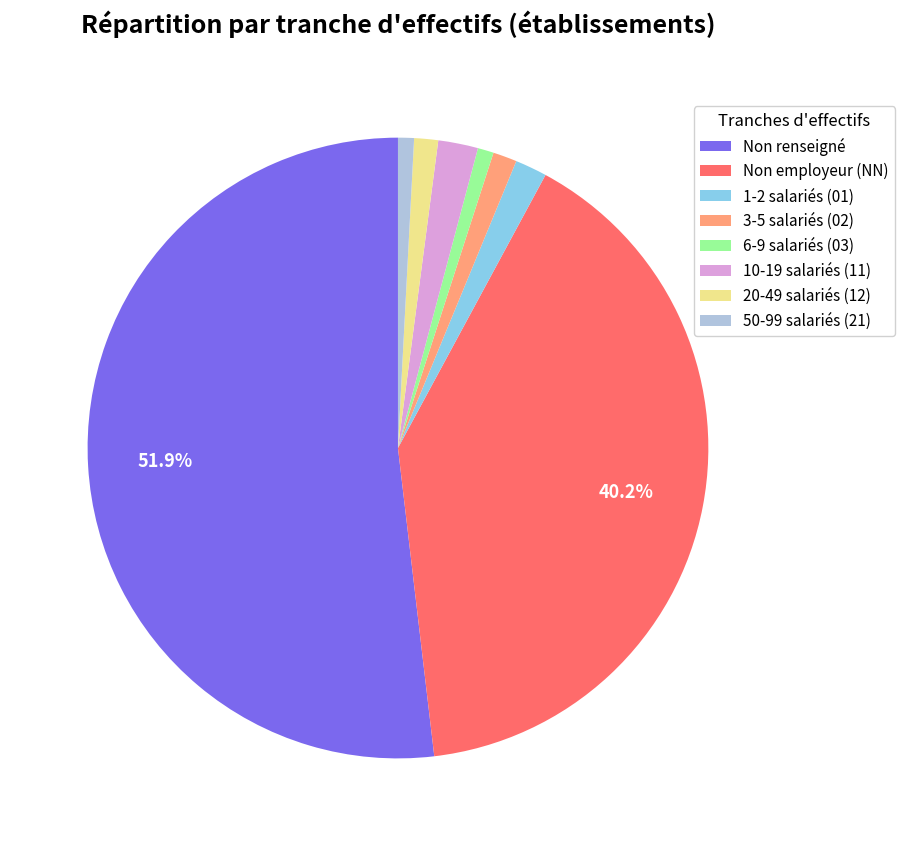

Approximately how many times larger is the value at 1-2 salariés (01) compared to 10-19 salariés (11)?

0.8